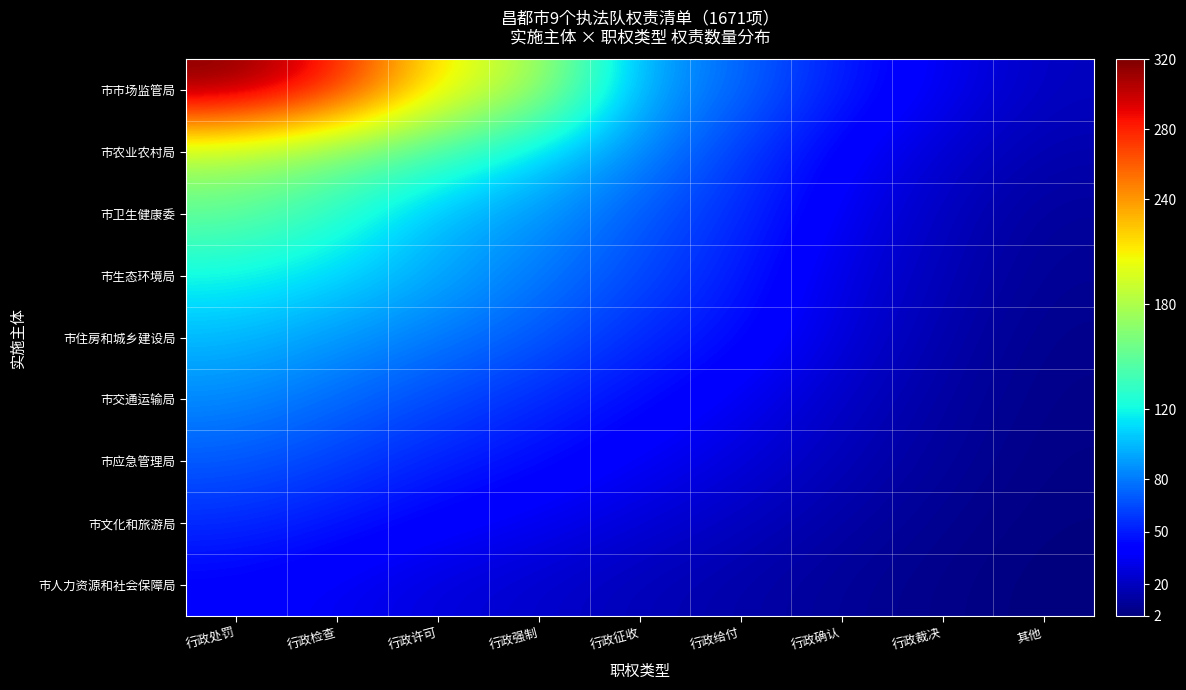

Count the number of categories in the chart.

9